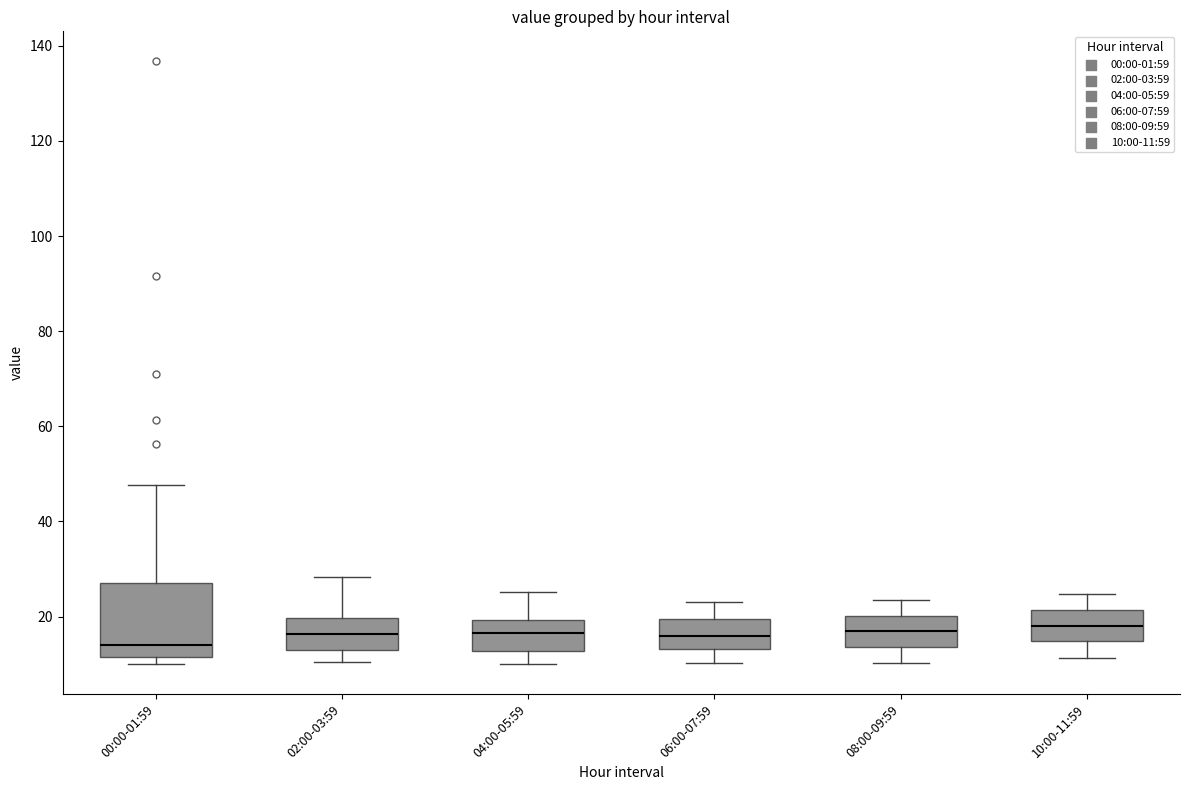

Where does the upper whisker of the box for 08:00-09:59 end on the y-axis? The values are not printed on the chart, so give them approximately, as read against the axis.

24